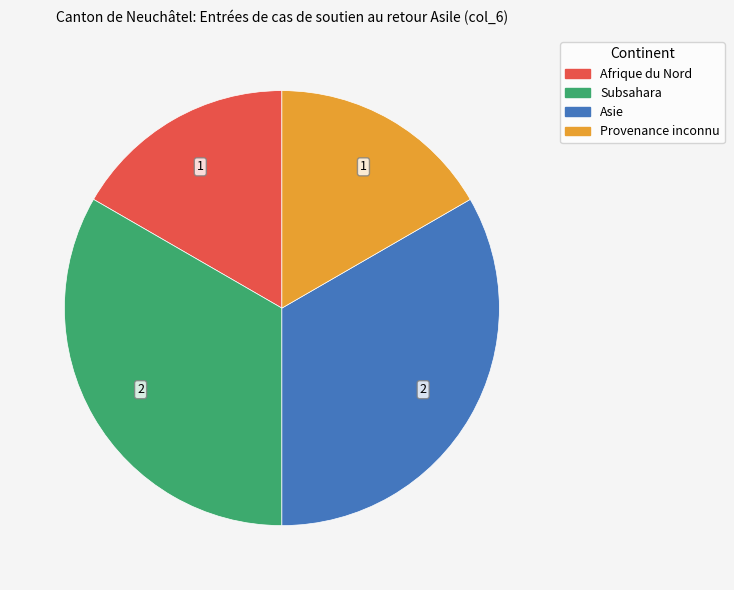

Is there a majority slice in this chart?

No